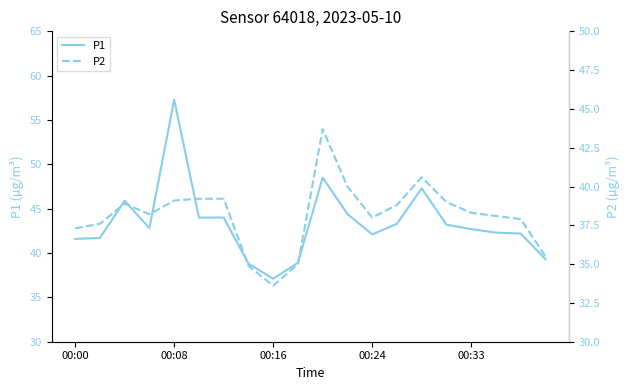

Does the chart display data point markers on the line(s)?

No